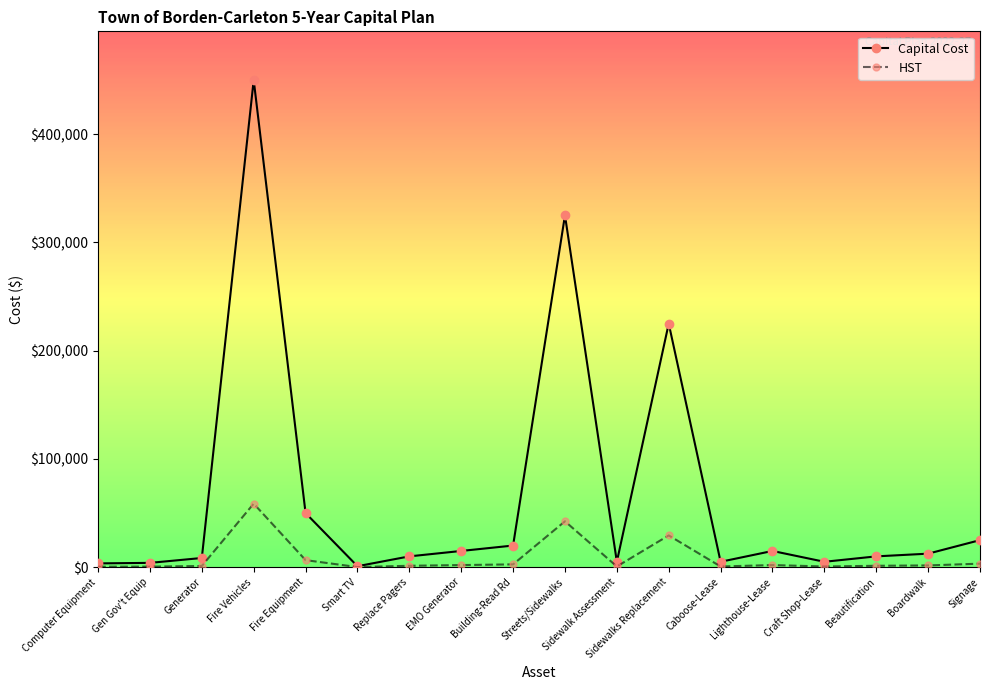

At how many categories does at least one series exceed 350134?

1